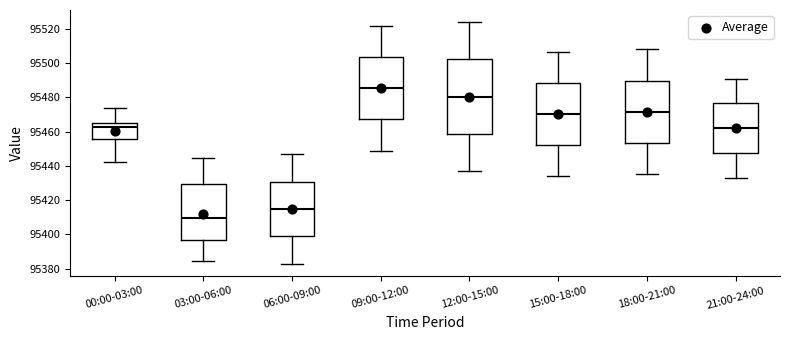

Which box has the highest median line?

09:00-12:00